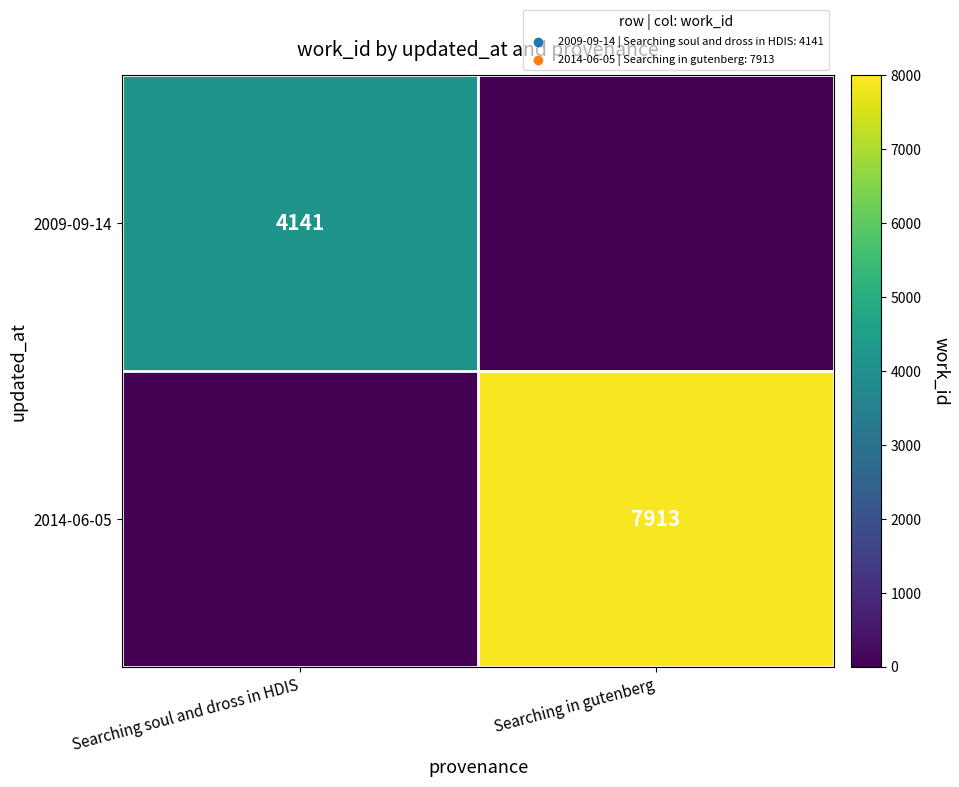

The value of 2009-09-14 at Searching soul and dross in HDIS is 7310. True or false?

False